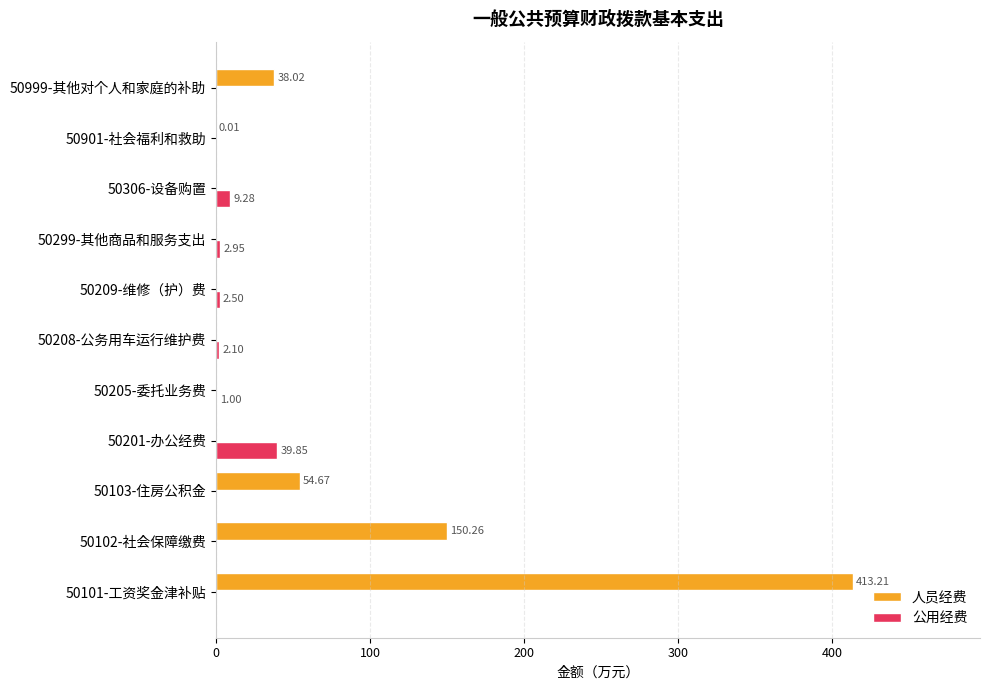

What is the sum of all 公用经费 values?

57.7